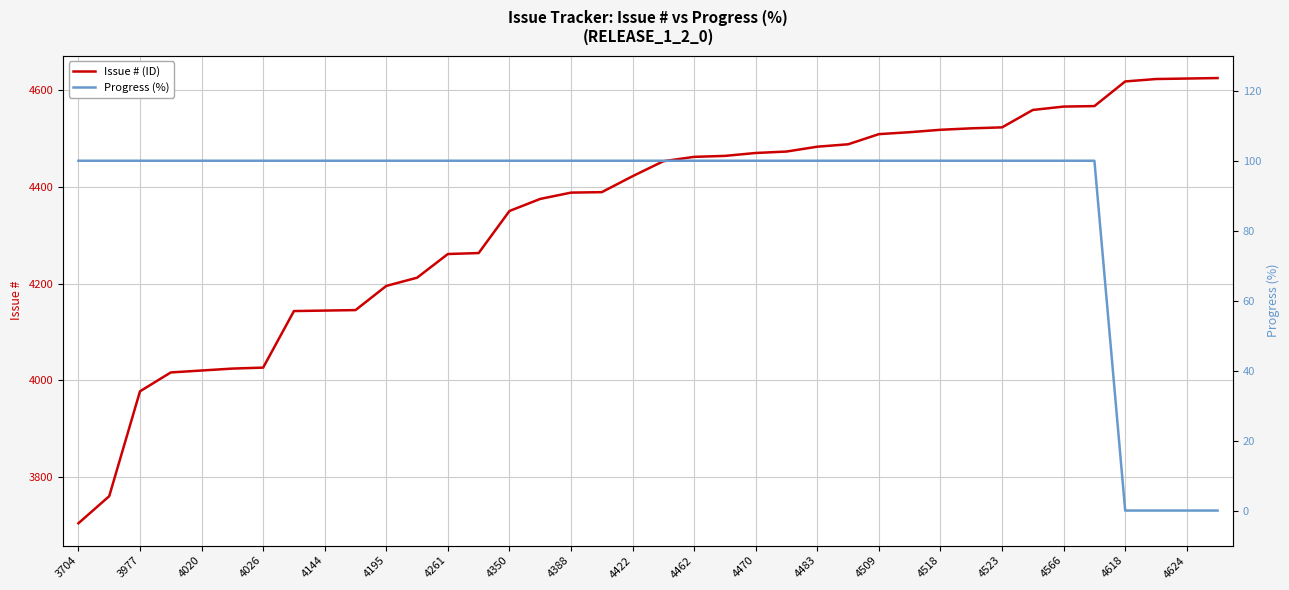

How many data points in Issue # (ID) are less than 4453?

19